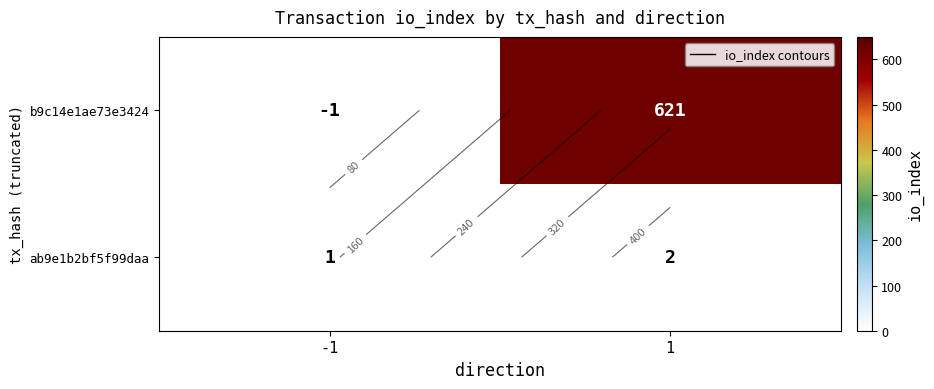

How many ab9e1b2bf5f99daa values are between 1 and 2?

2